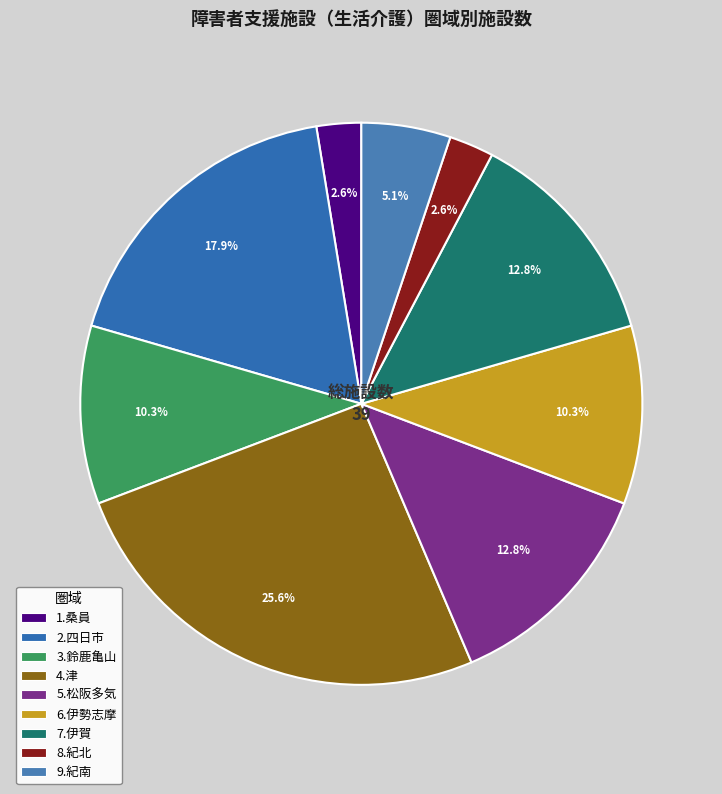

Which category has the biggest portion of the pie?

4.津